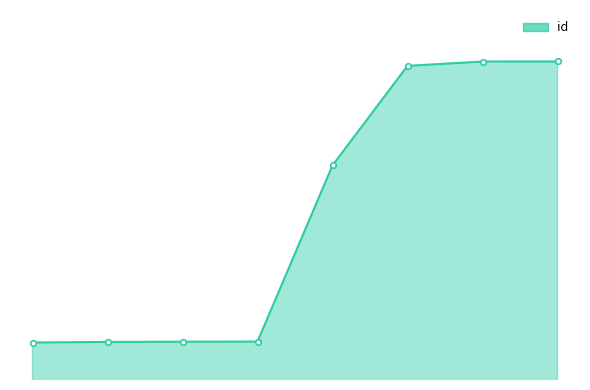

What is the maximum value shown in the chart?

19955